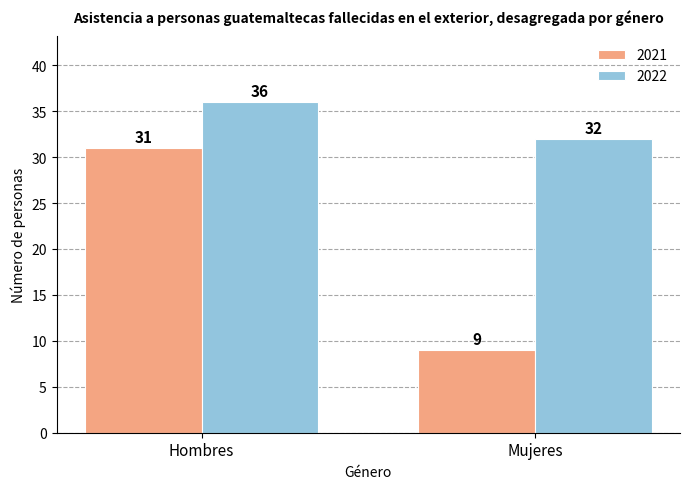

What position from the left is Mujeres?

2